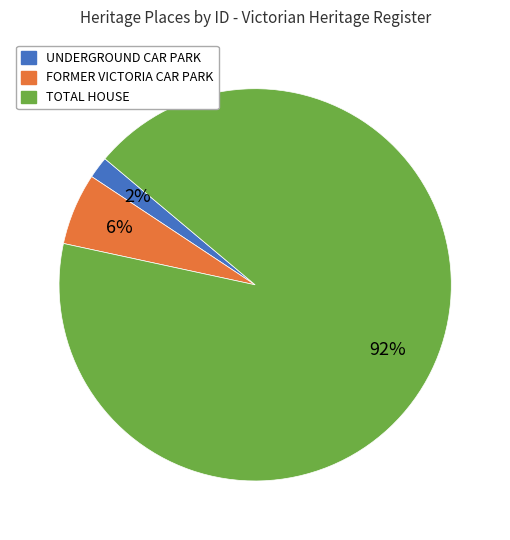

The TOTAL HOUSE slice represents 79% of the pie. True or false?

False